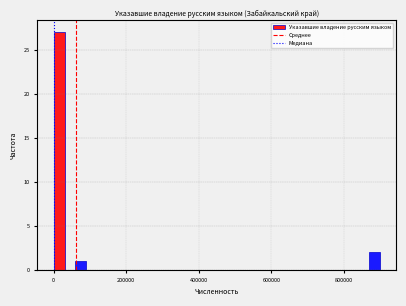

Read against the x-axis, roughly where is the centre of the tallest bar?

20000